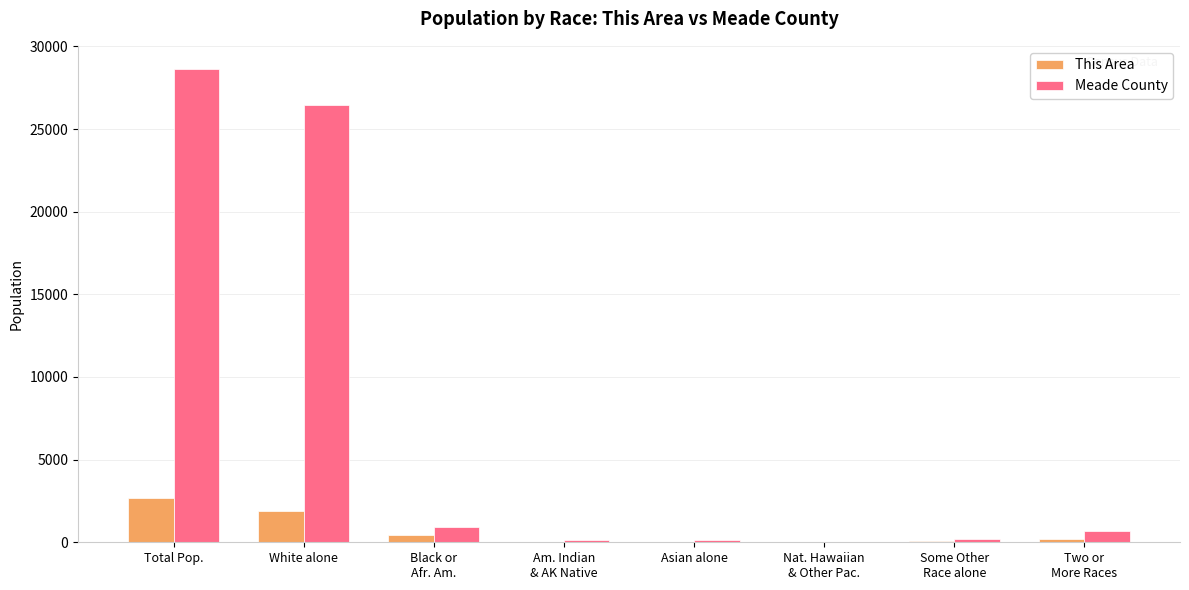

At which category is the sum across all series the highest?

Total Pop.